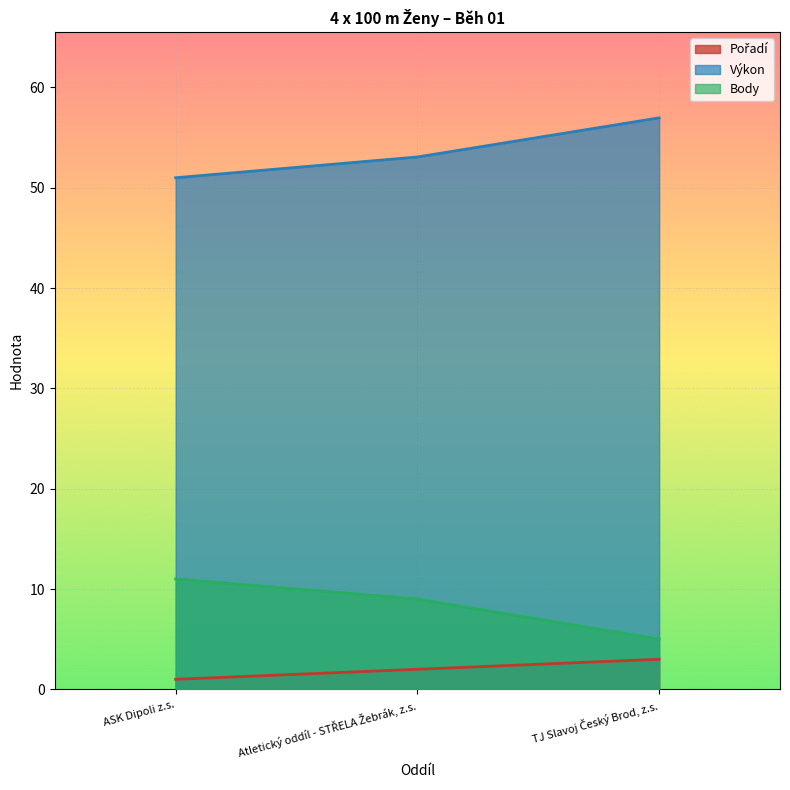

Rank the series at Atletický oddíl - STŘELA Žebrák, z.s. from lowest to highest value.

Pořadí, Body, Výkon